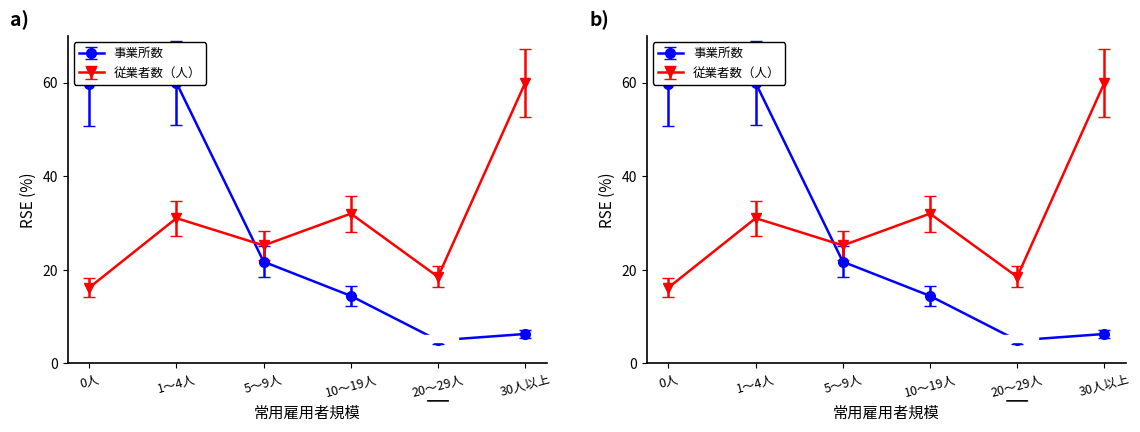

At which label does 従業者数（人） reach its minimum?

0人